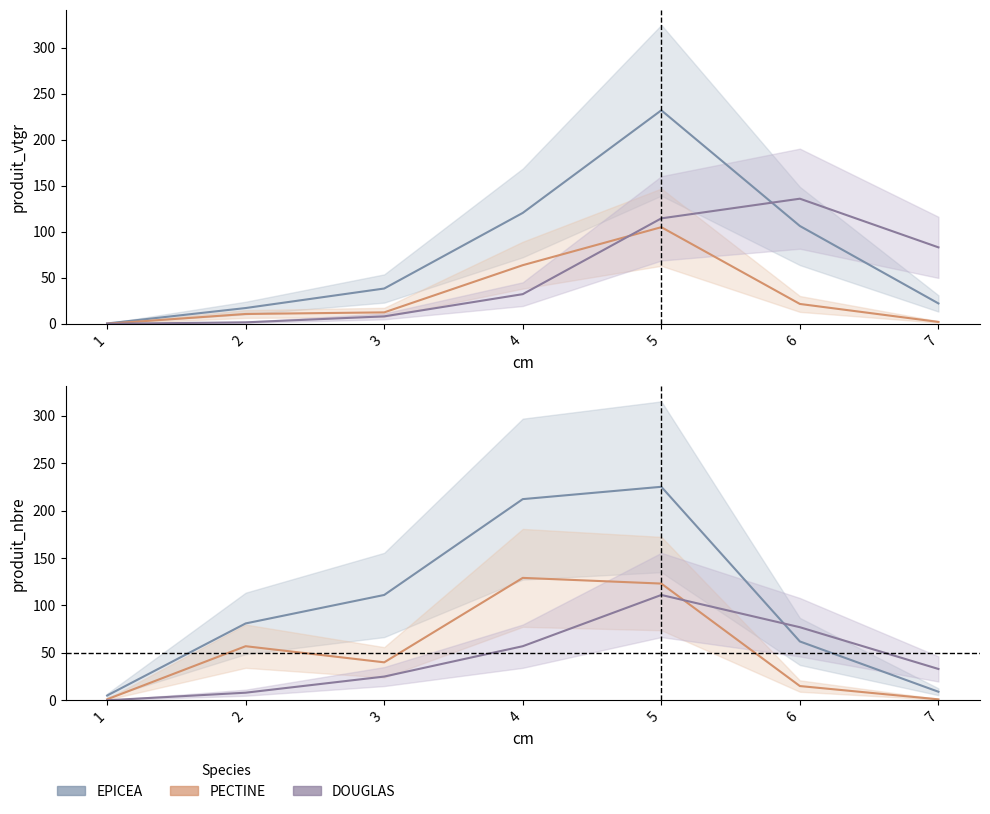

Read the PECTINE value at 3.

12.4